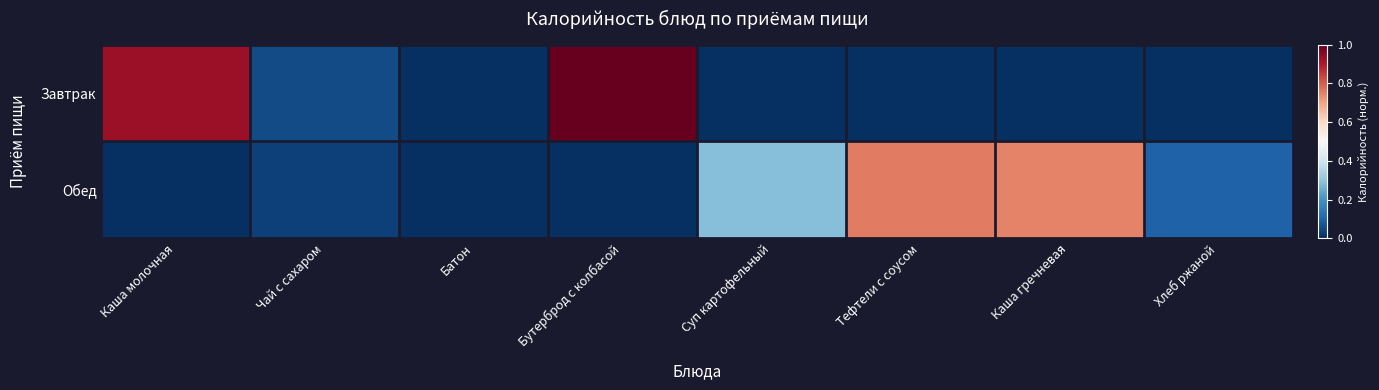

Reading right to left, transcribe all the data shown in this chart.

Завтрак: Хлеб ржаной=0.0	Каша гречневая=0.0	Тефтели с соусом=0.0	Суп картофельный=0.0	Бутерброд с колбасой=1.0	Батон=0.0	Чай с сахаром=0.1	Каша молочная=0.9
Обед: Хлеб ржаной=0.1	Каша гречневая=0.7	Тефтели с соусом=0.8	Суп картофельный=0.3	Бутерброд с колбасой=0.0	Батон=0.0	Чай с сахаром=0.0	Каша молочная=0.0